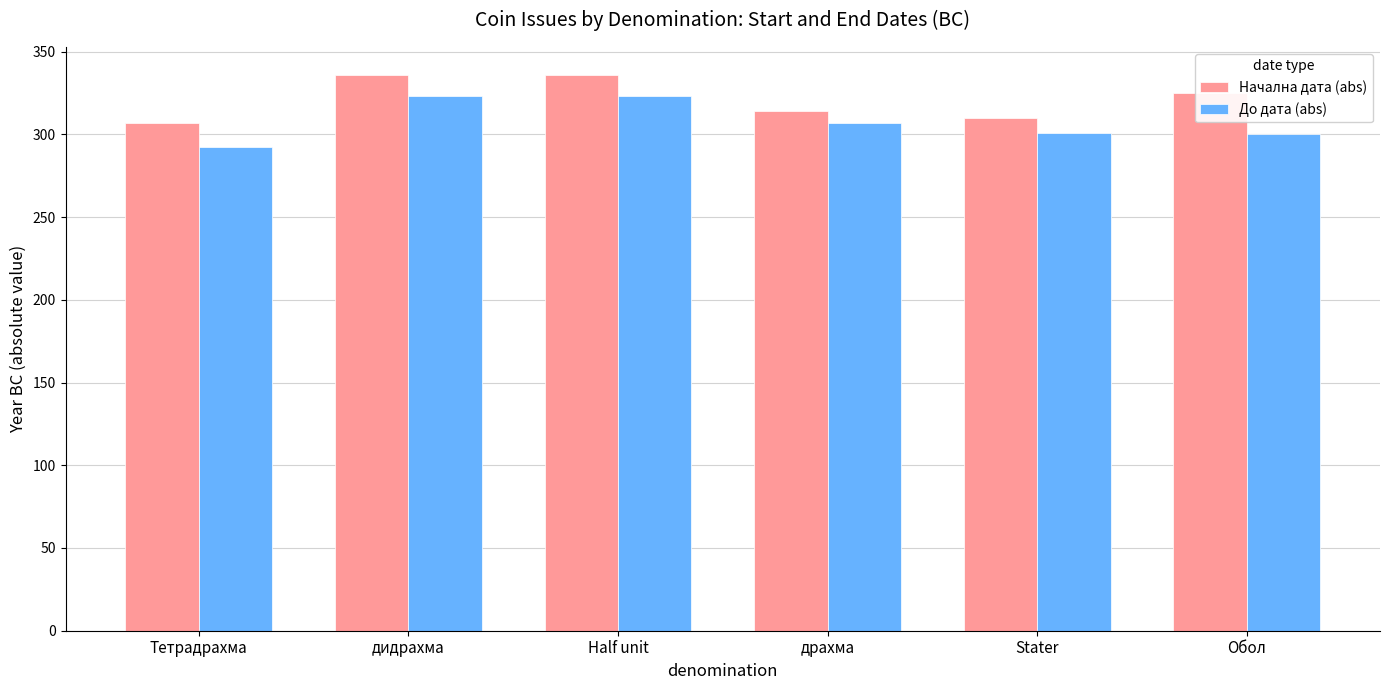

Rank the series at Обол from lowest to highest value.

До дата (abs), Начална дата (abs)